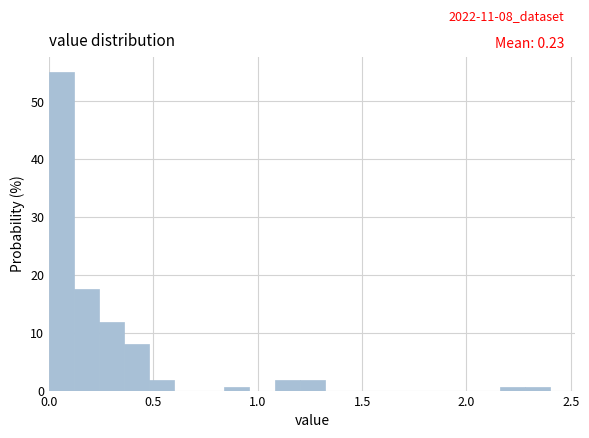

Read against the x-axis, roughly where is the centre of the tallest bar?

0.05